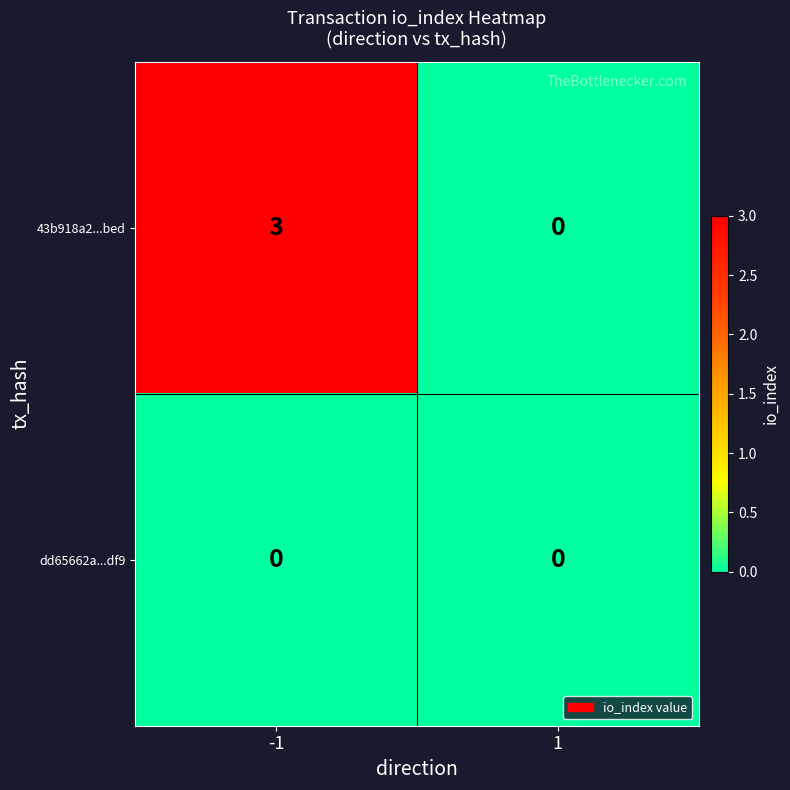

Rank the series by their average value, from highest to lowest.

43b918a2...bed, dd65662a...df9